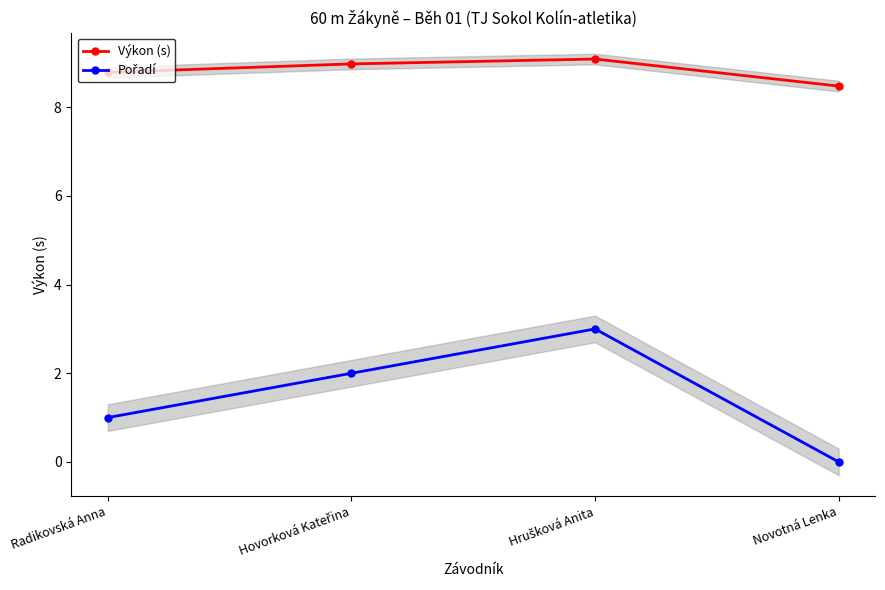

What is the value of the Výkon (s) point at the 2nd from the left?

9.0